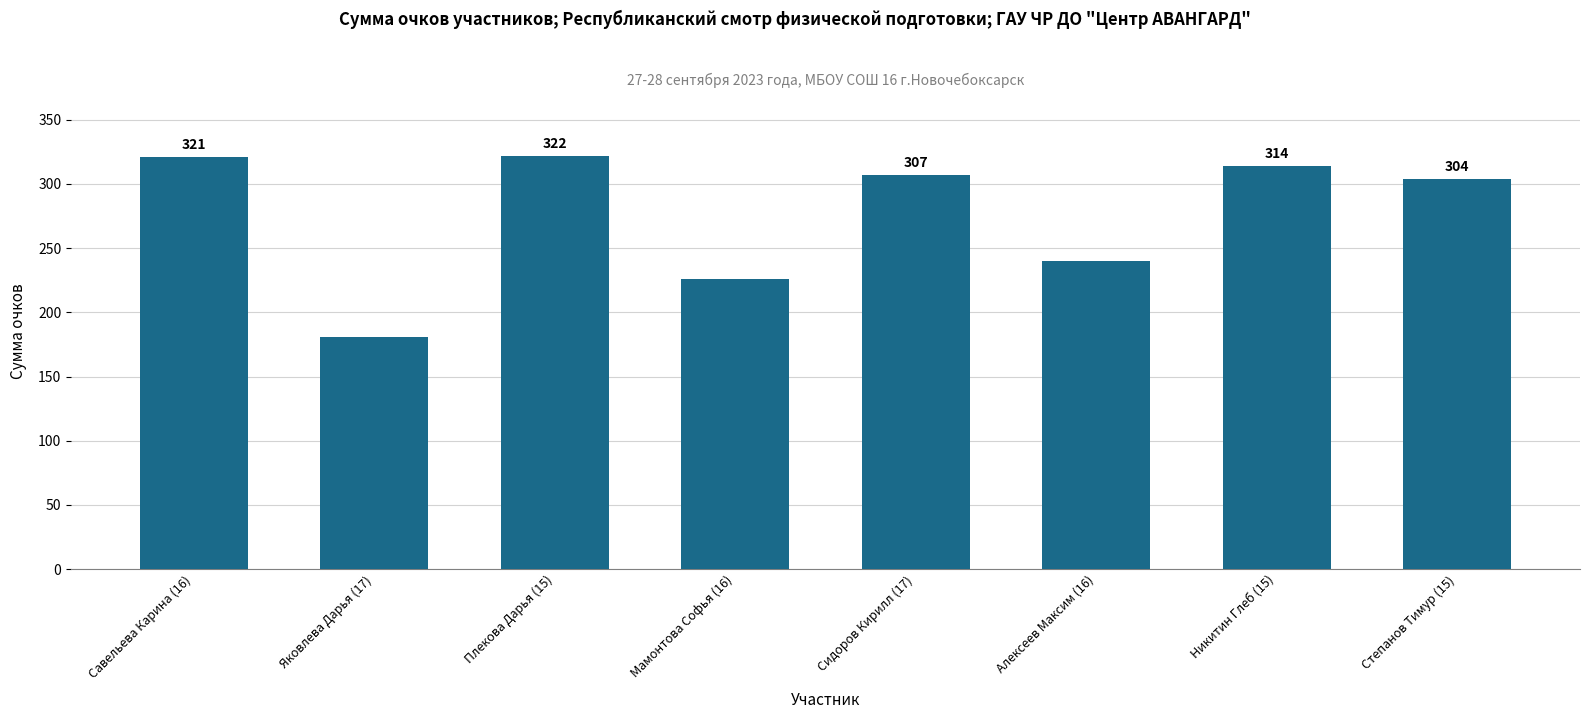

At which category does the chart reach its peak across all series?

Плекова Дарья (15)